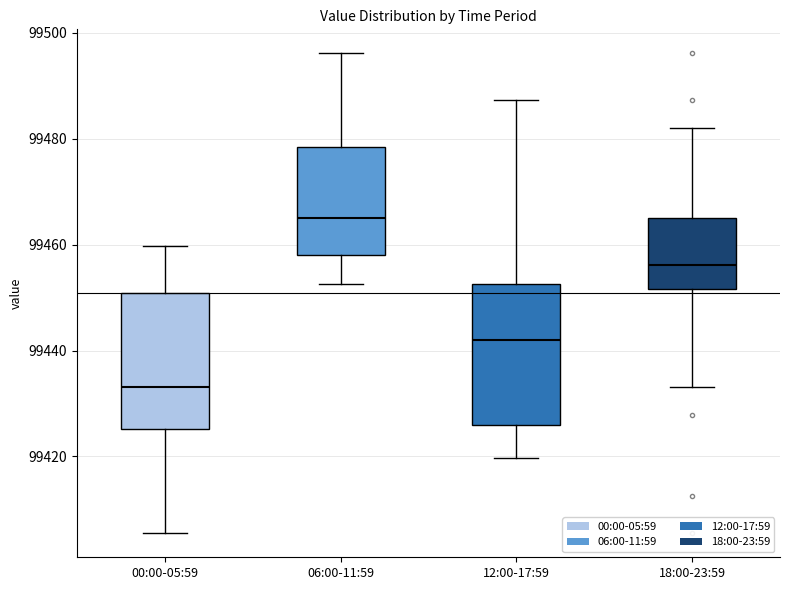

Reading left to right, read every box against the y-axis: the position of its median line, the range the box covers, and the ends of its whiskers. The values are not printed on the chart, so give them approximately, as read against the axis.

00:00-05:59: median 99434, box 99426 to 99450, whiskers 99406 to 99460
06:00-11:59: median 99466, box 99458 to 99478, whiskers 99452 to 99496
12:00-17:59: median 99442, box 99426 to 99452, whiskers 99420 to 99488
18:00-23:59: median 99456, box 99452 to 99466, whiskers 99434 to 99482